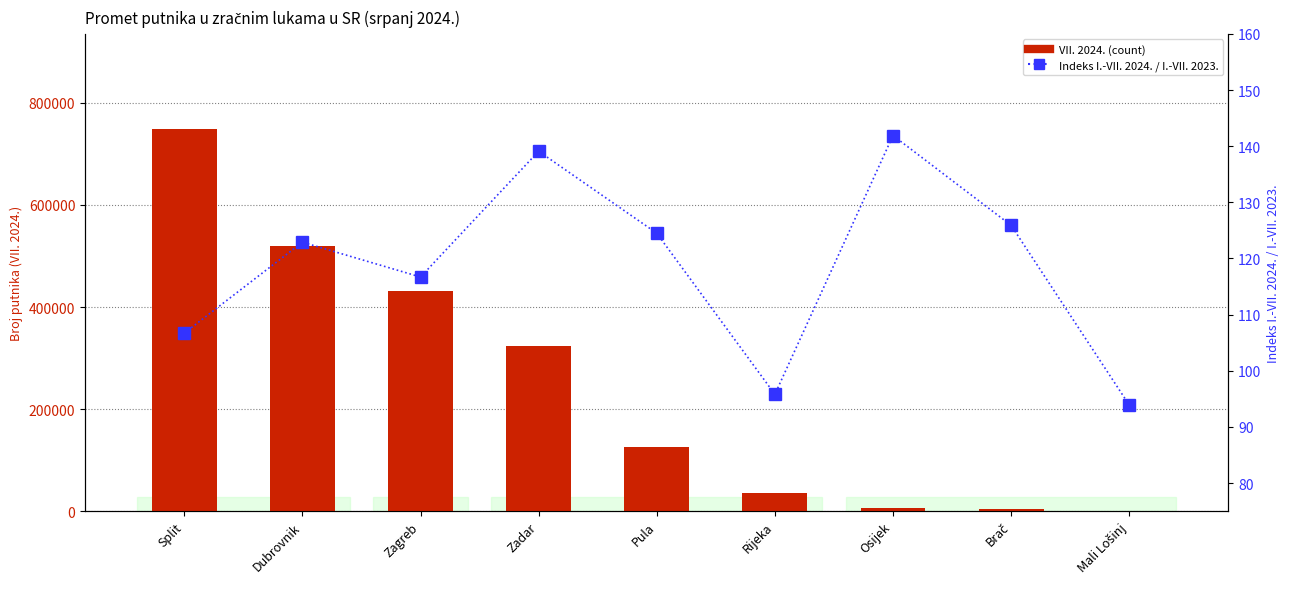

What is the sum of the I.-VII. 2024. / I.-VII. 2023. Index values at Zagreb and Rijeka?

212.5